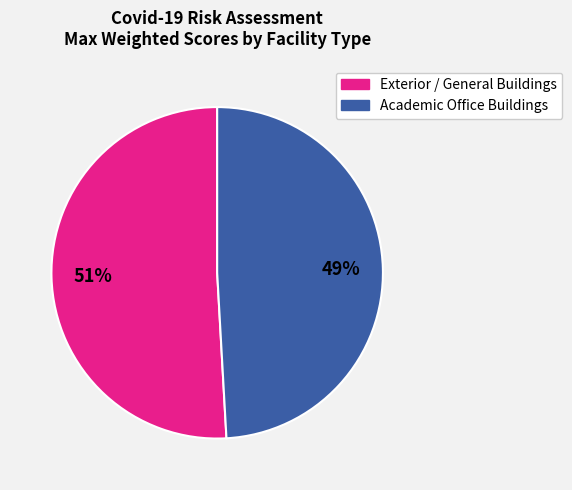

Count the number of slices in the pie.

2